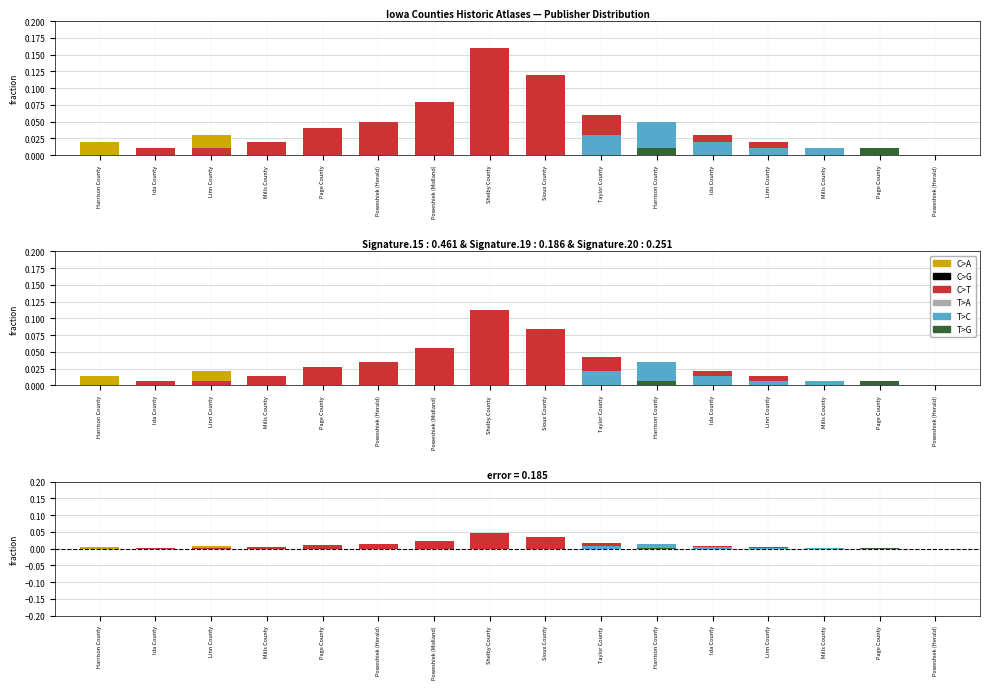

Which series has the largest total across all categories?

C>T